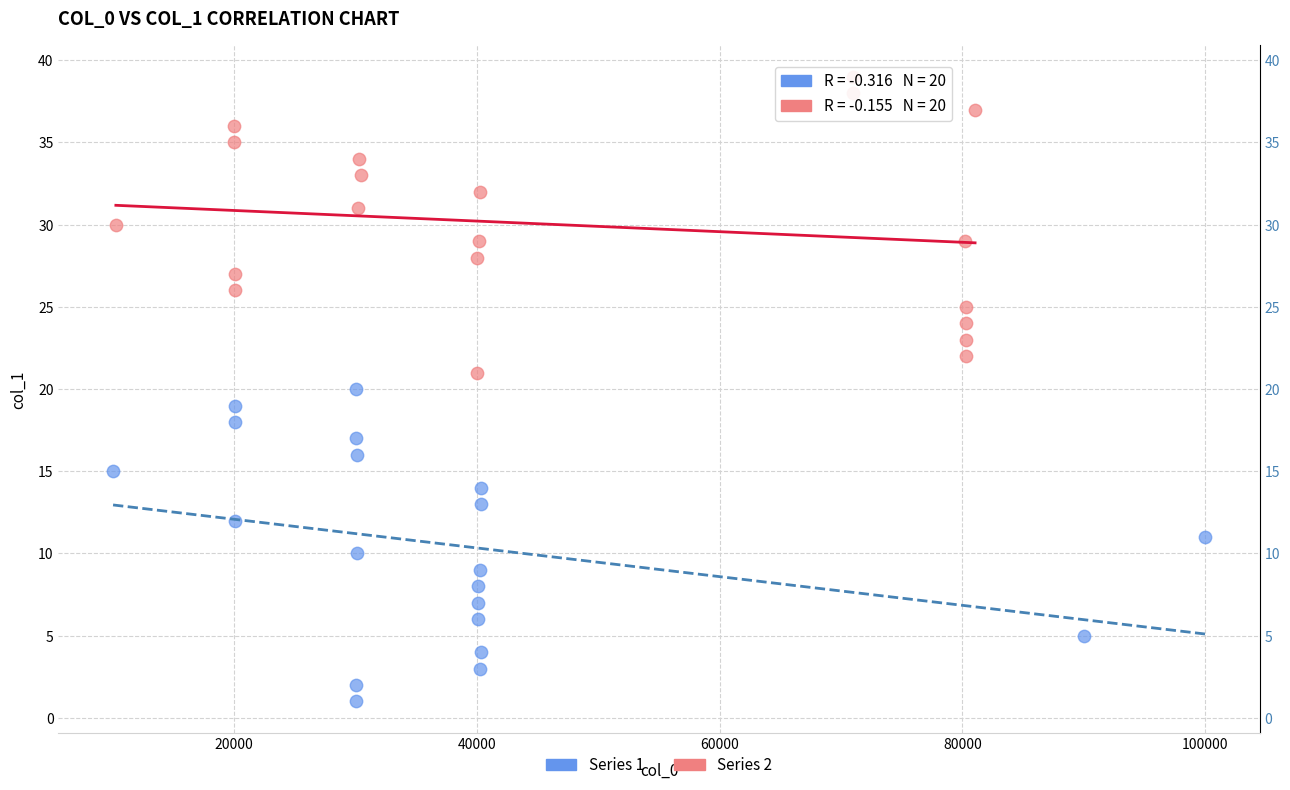

Which series contains the highest Y value?

Series 2